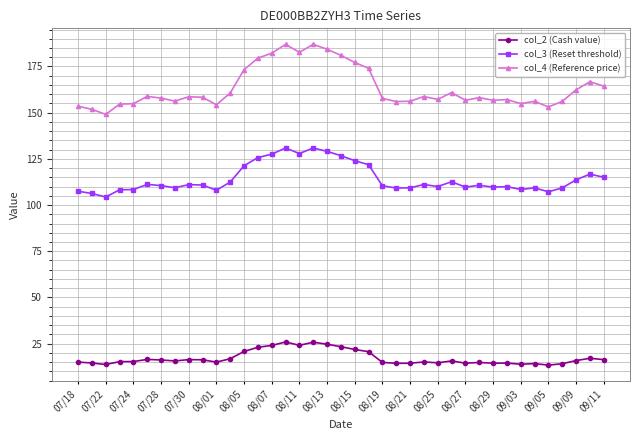

True or false: col_4 (Reference price) and col_2 (Cash value) cross at least once.

False